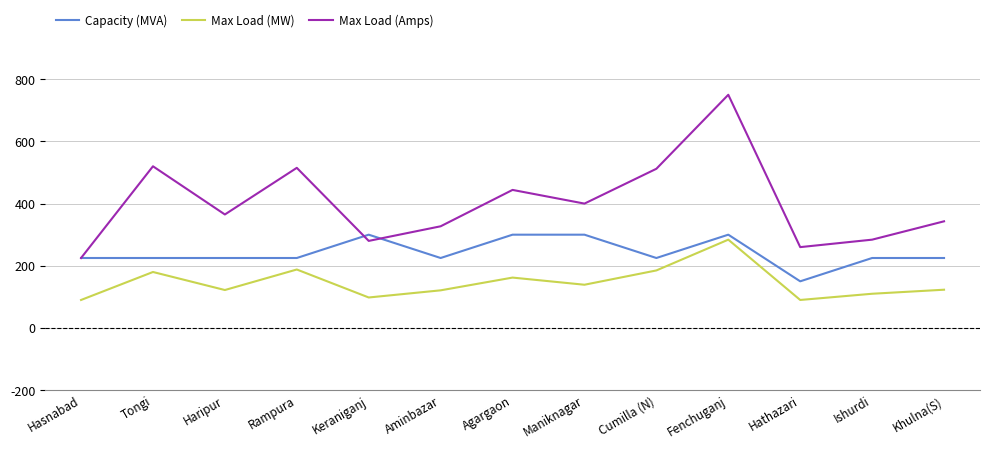

Which series changed the most between Maniknagar and Cumilla (N)?

Max Load (Amps)